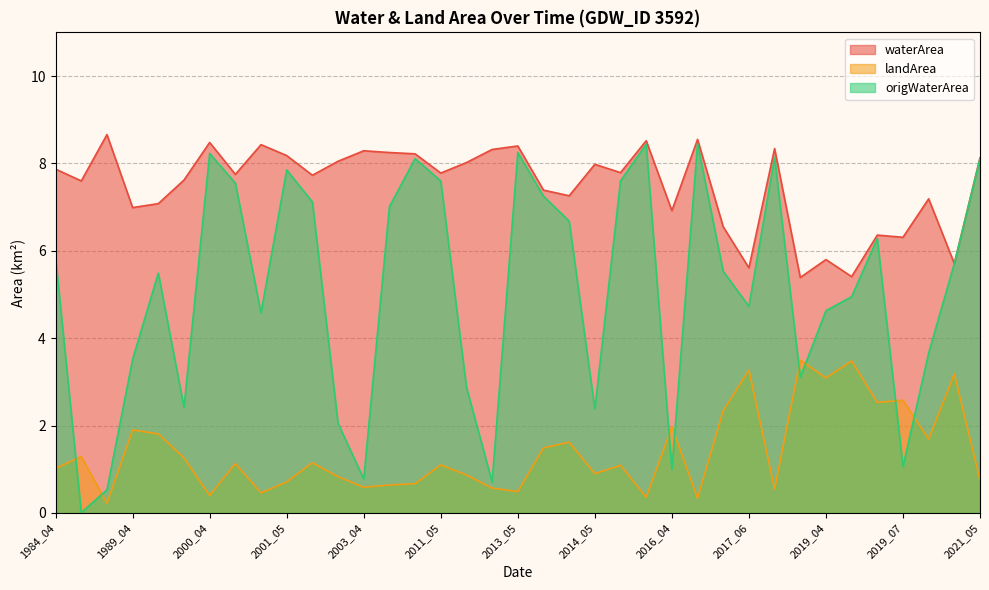

Where is the first local maximum for origWaterArea?

1990_04